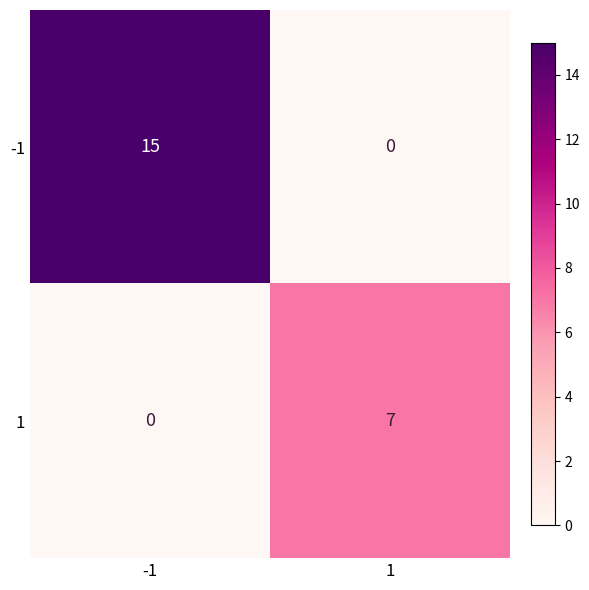

The value of 1 at -1 is 0. True or false?

True